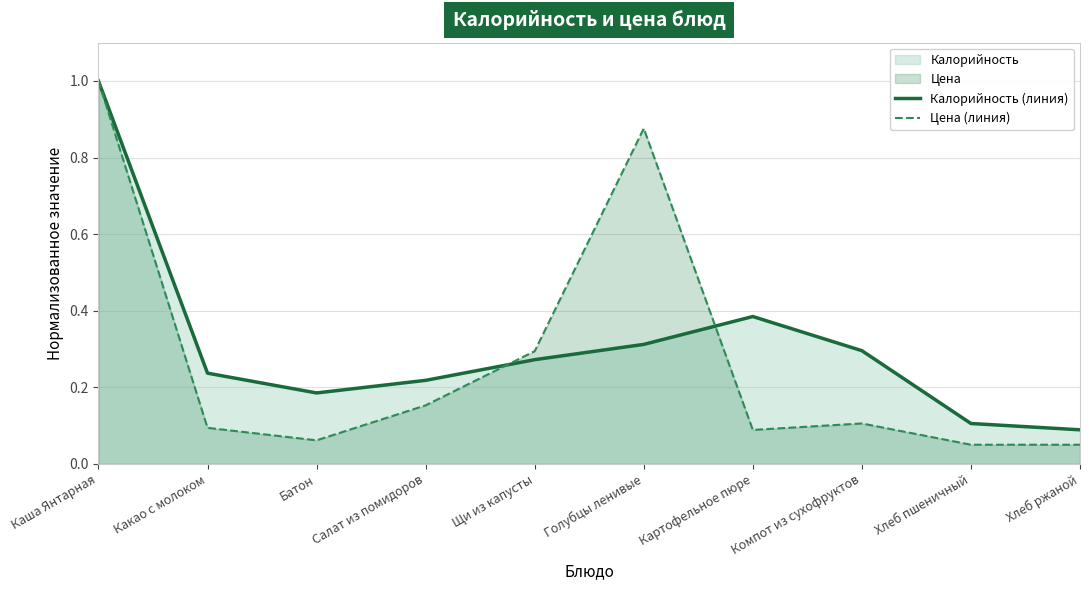

Is it true that Калорийность (линия) equals 0.3 at Компот из сухофруктов?

True